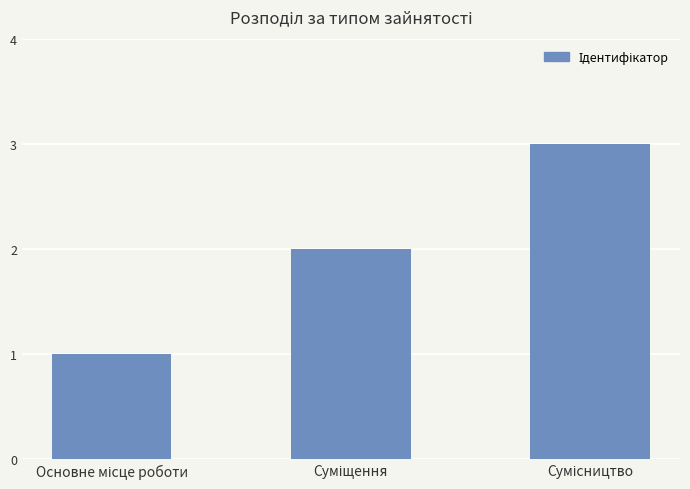

What is the maximum value shown in the chart?

3